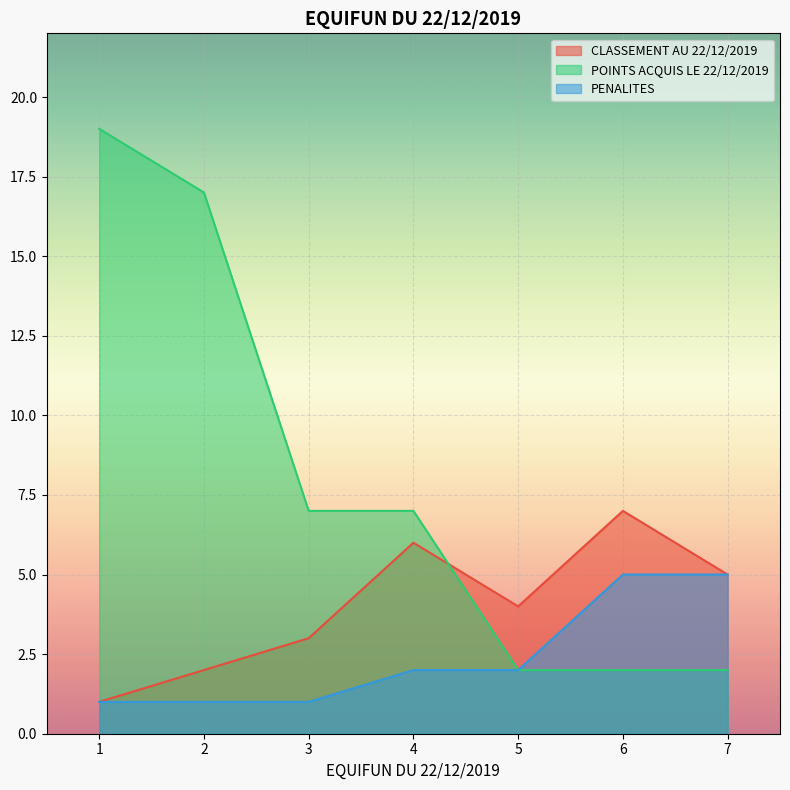

The value of PENALITES at 7 is 5. True or false?

True